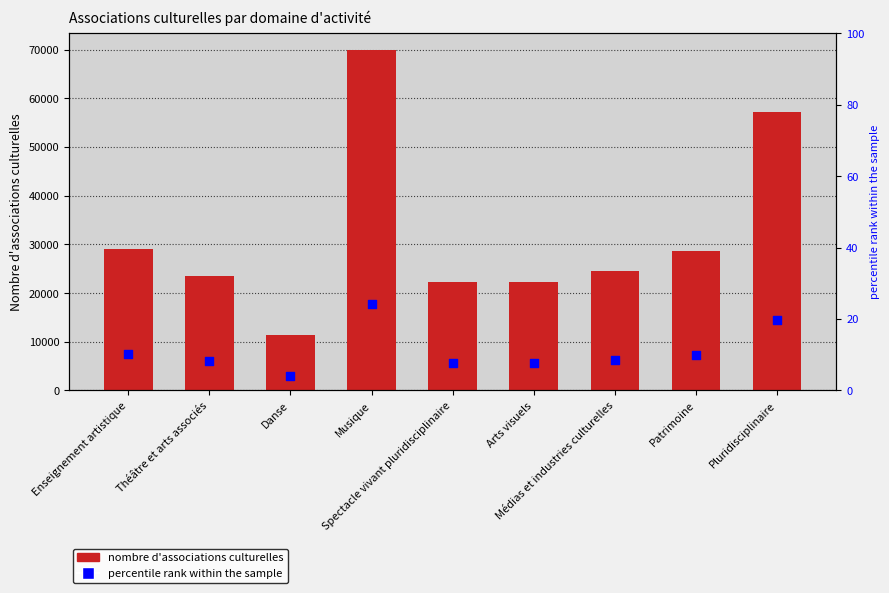

Which series has the largest Y range (max minus min)?

nombre d'associations culturelles